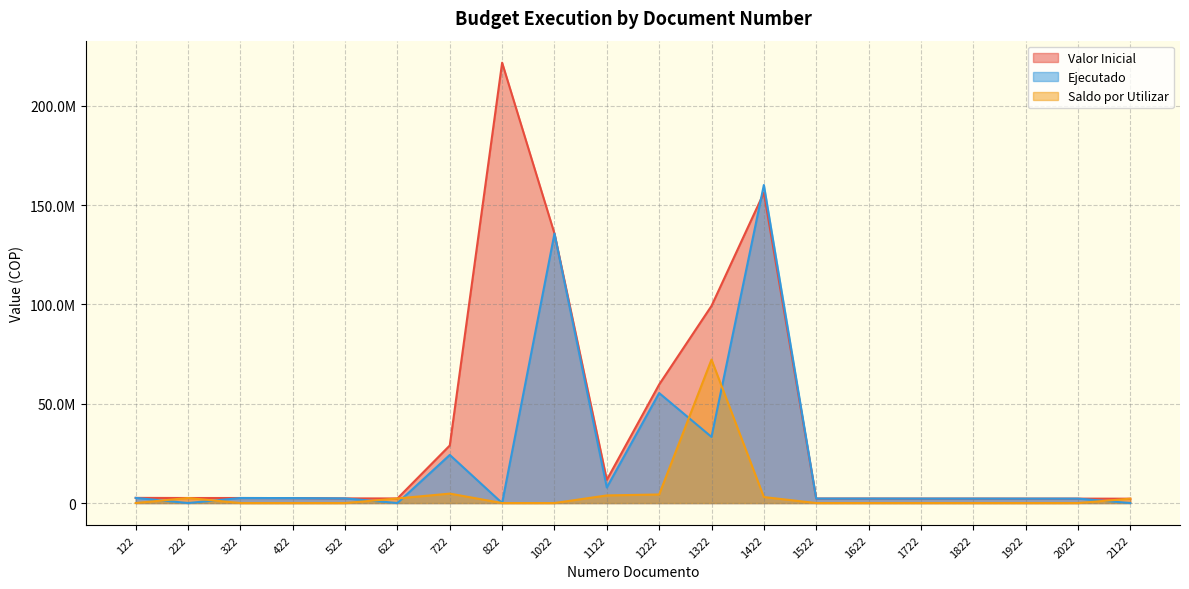

Rank the series by their average value, from highest to lowest.

Valor Inicial, Ejecutado, Saldo por Utilizar